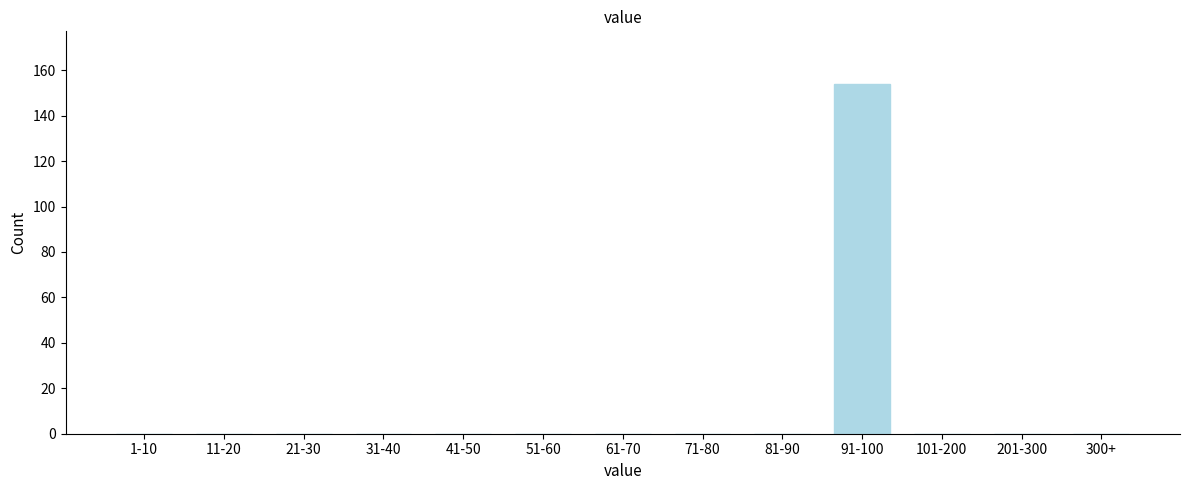

Reading left to right, transcribe all the data shown in this chart.

1-10=0	11-20=0	21-30=0	31-40=0	41-50=0	51-60=0	61-70=0	71-80=0	81-90=0	91-100=154	101-200=0	201-300=0	300+=0